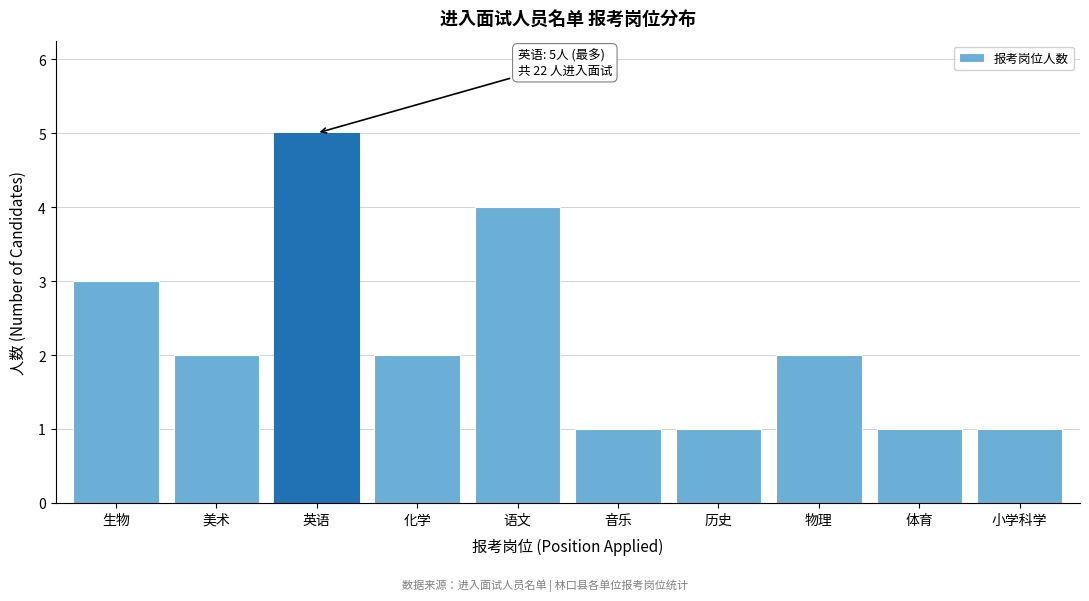

Reading left to right, list all the values displayed in this chart.

3	2	5	2	4	1	1	2	1	1